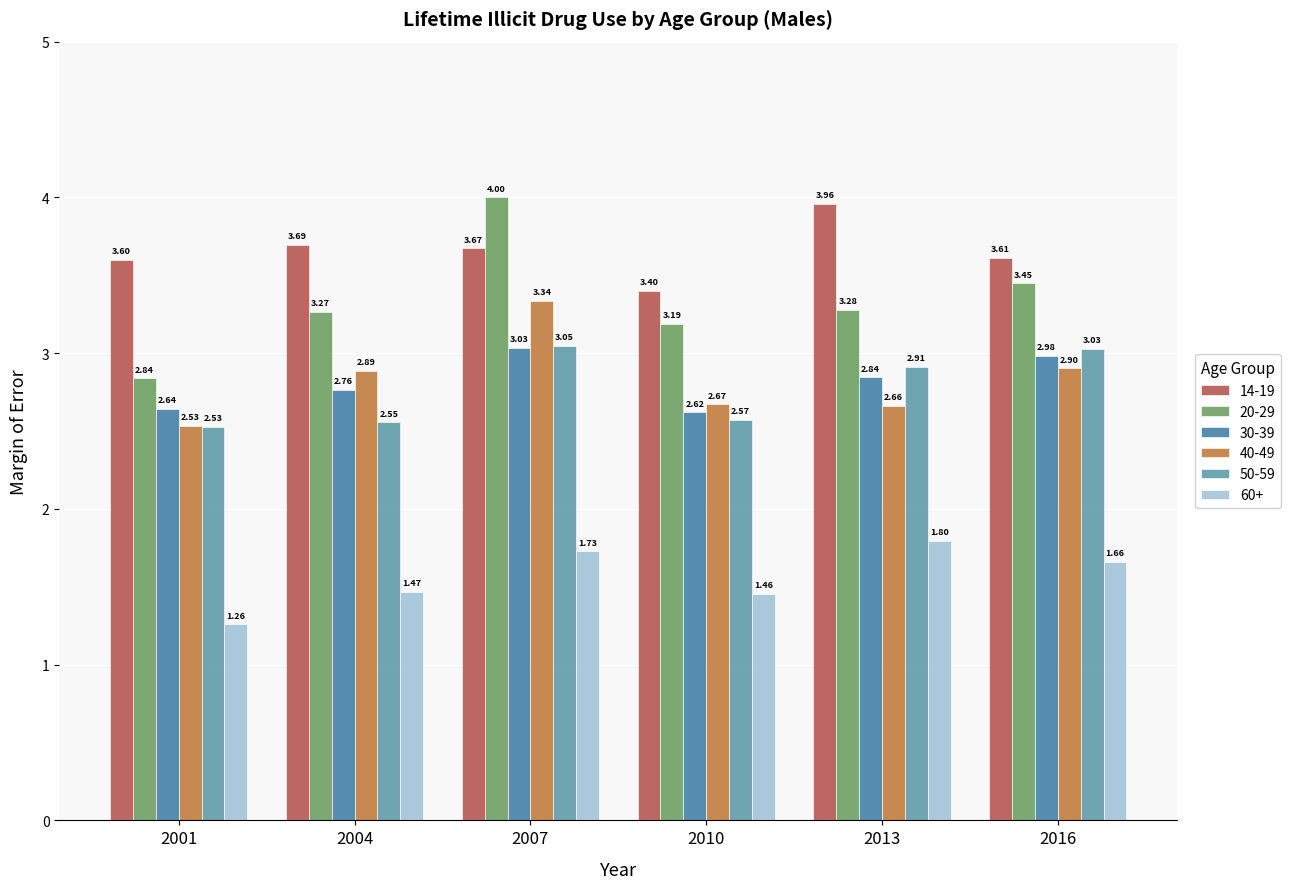

What is the total value across all series at 2007?

18.8